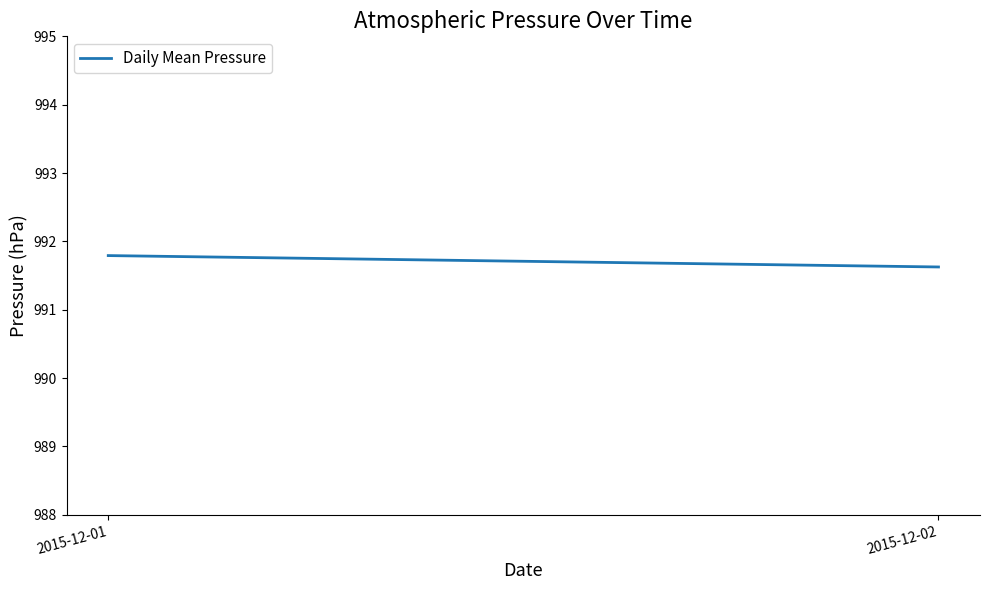

List the labels in order of value, smallest first.

2015-12-02, 2015-12-01